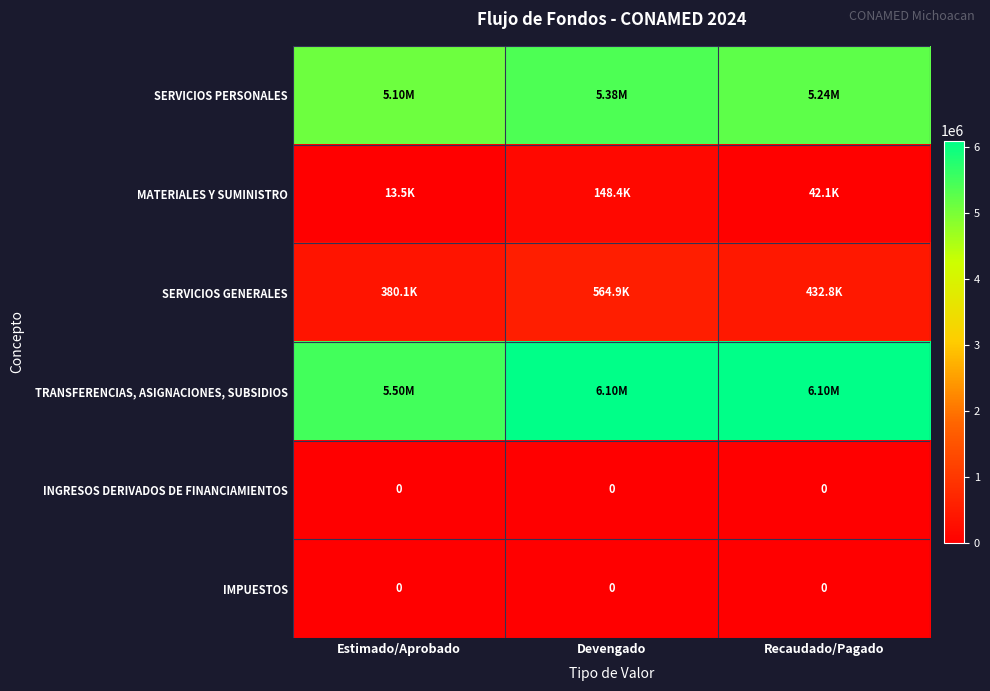

What is the maximum value for TRANSFERENCIAS, ASIGNACIONES, SUBSIDIOS?

6095322.8